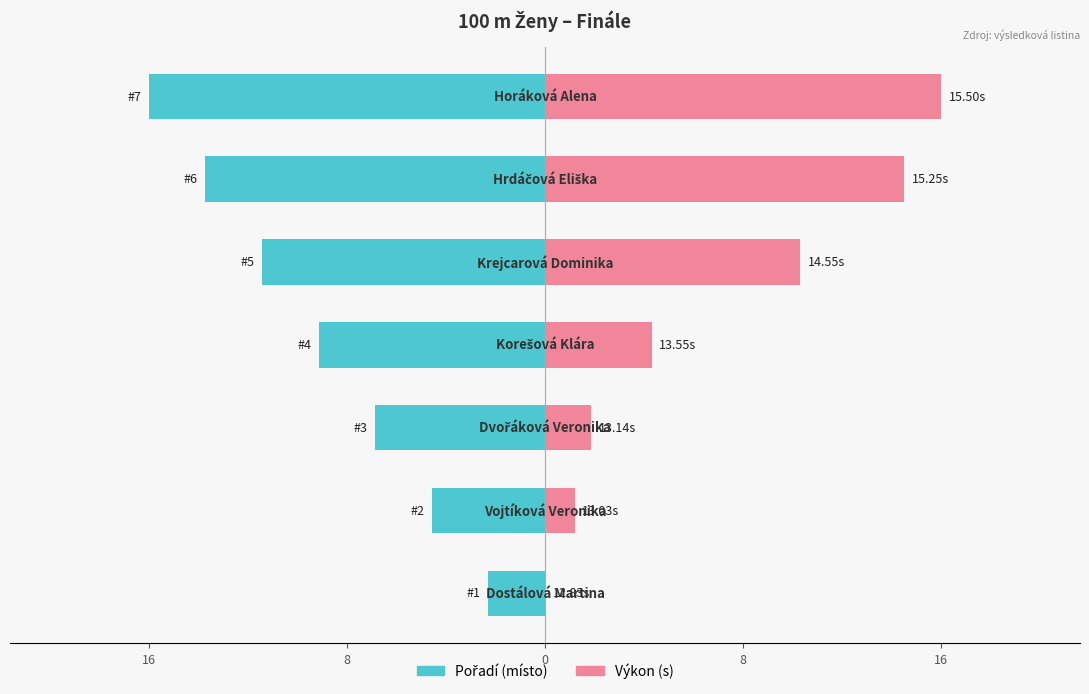

True or false: Pořadí has a value of -6.1 at 8.

False